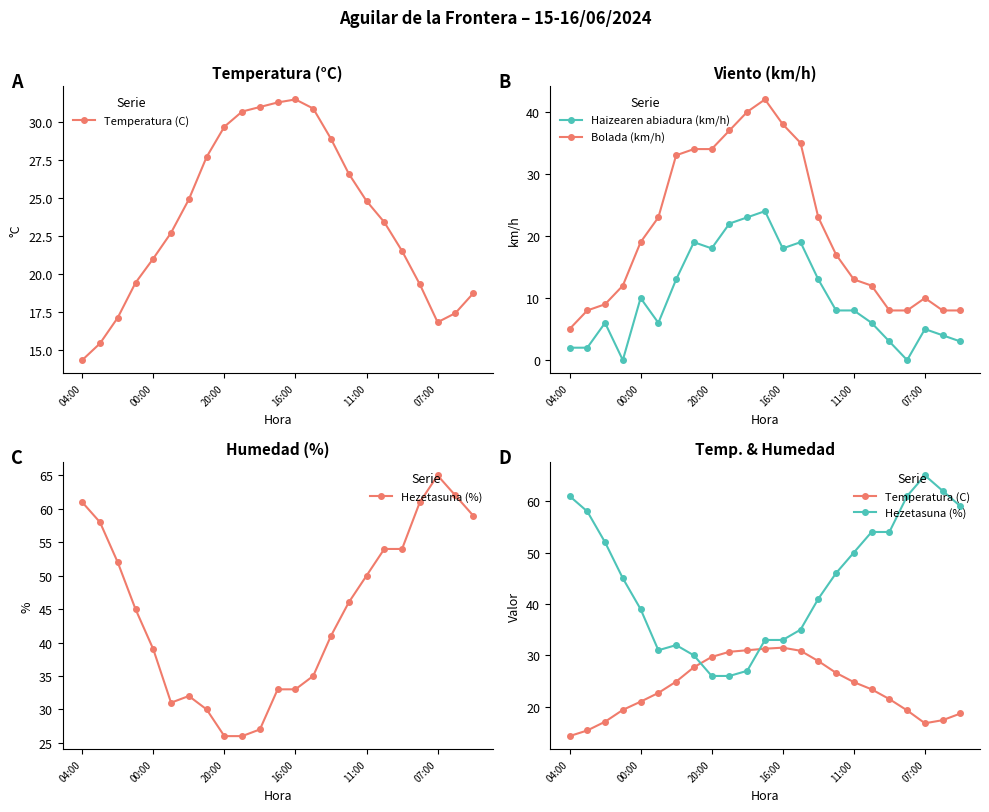

True or false: Haizearen abiadura (km/h) has more than 0 points higher than both neighbors.

True